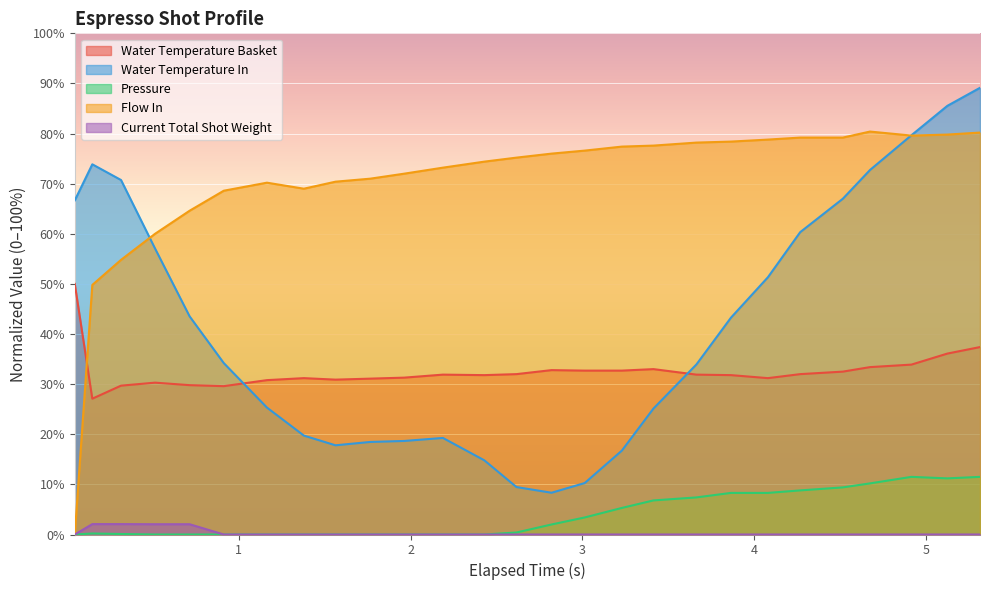

True or false: flow_in has a value of 64.6 at 0.714.

True